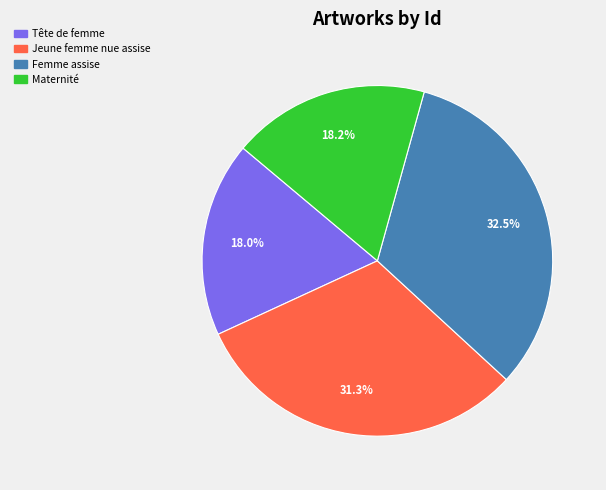

How many segments does this pie chart have?

4